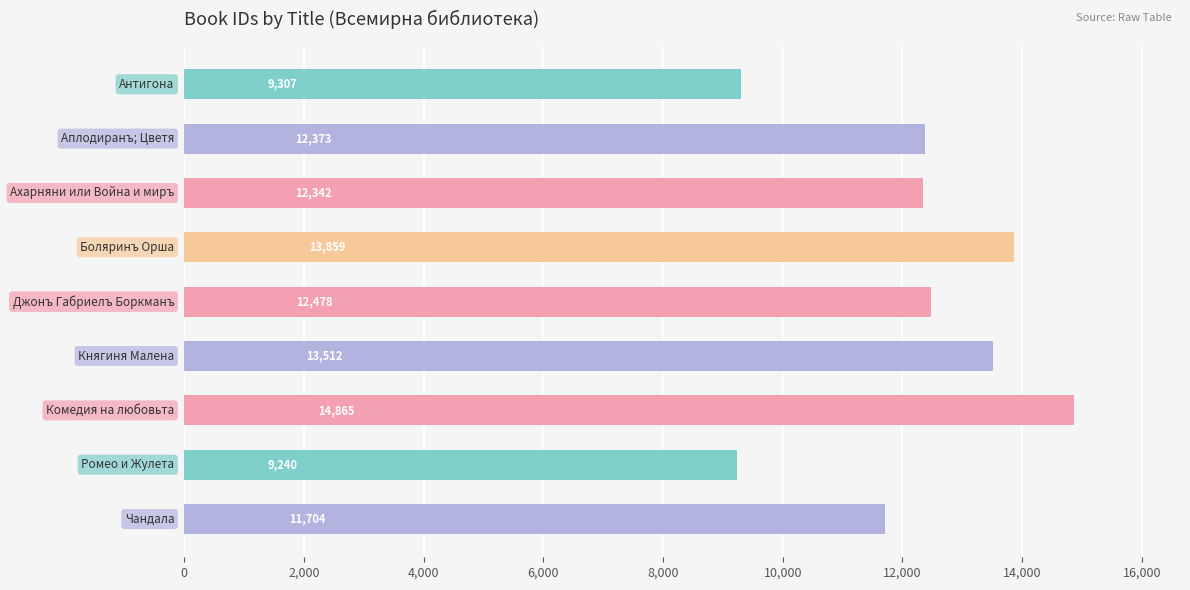

What is the average value?

12187